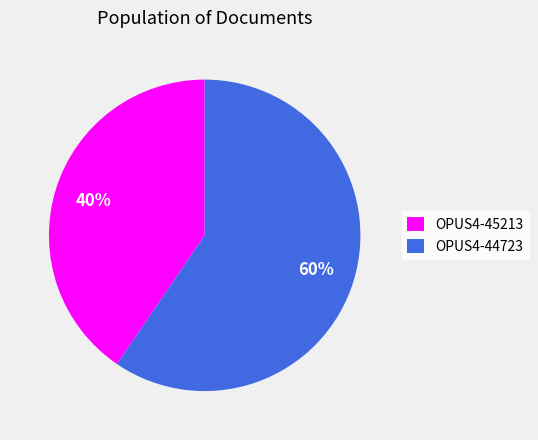

The OPUS4-44723 slice represents 60% of the pie. True or false?

True